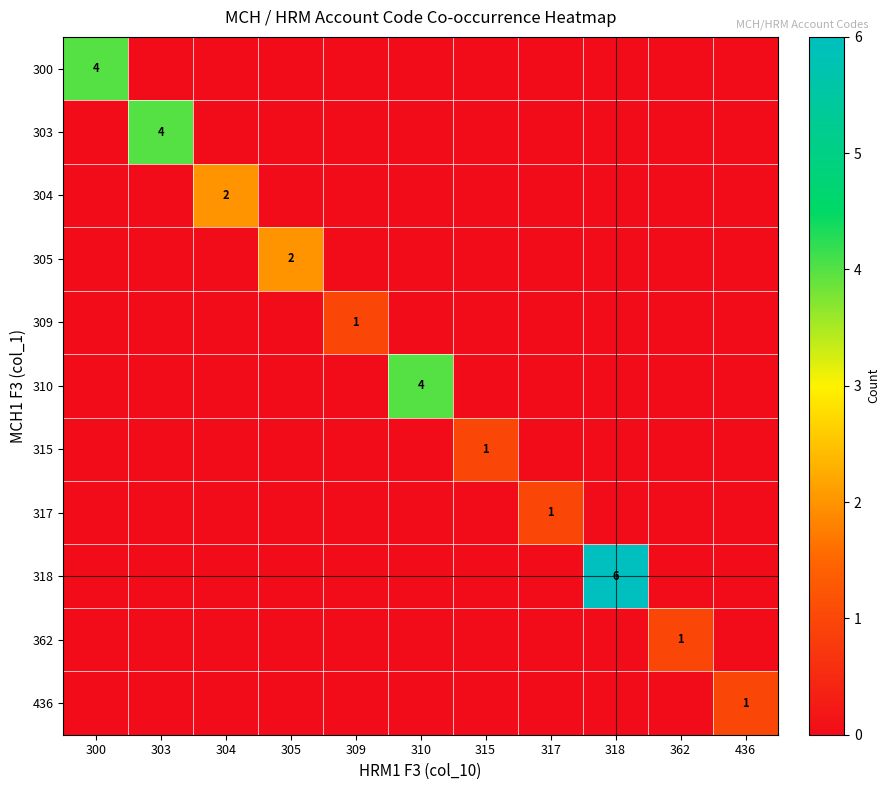

How many values in the 305 series exceed 0?

1